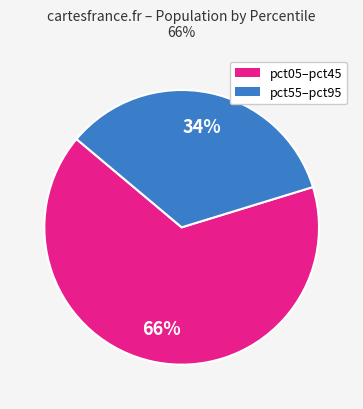

Do pct55–pct95 and pct05–pct45 together represent more than half of the pie?

Yes